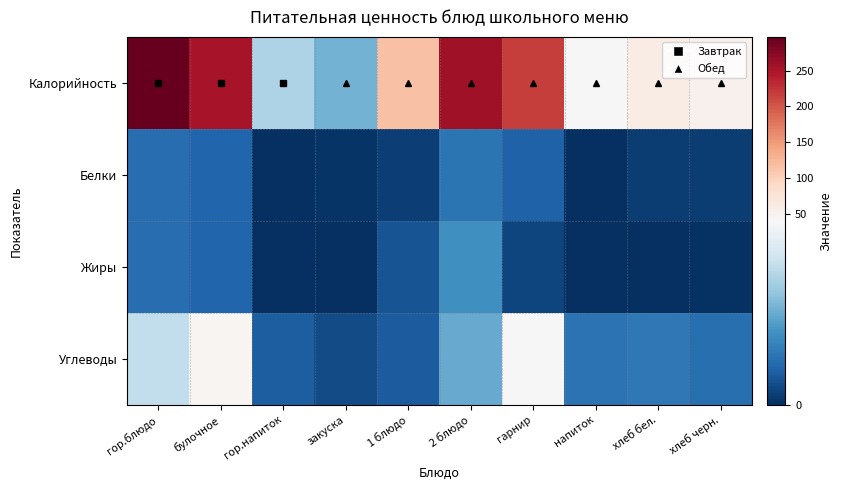

Reading right to left, what are all the values shown in this chart?

Калорийность: хлеб черн.=52.2	хлеб бел.=59.7	напиток=40.4	гарнир=218.5	2 блюдо=258.0	1 блюдо=115.9	закуска=21.2	гор.напиток=28.0	булочное=251.3	гор.блюдо=297.2
Белки: хлеб черн.=2.0	хлеб бел.=2.0	напиток=0.1	гарнир=7.6	2 блюдо=10.8	1 блюдо=2.5	закуска=0.8	гор.напиток=0.2	булочное=8.3	гор.блюдо=9.8
Жиры: хлеб черн.=0.4	хлеб бел.=0.3	напиток=0.0	гарнир=3.4	2 блюдо=15.7	1 блюдо=5.4	закуска=0.1	гор.напиток=0.1	булочное=8.4	гор.блюдо=9.6
Углеводы: хлеб черн.=10.0	хлеб бел.=11.4	напиток=10.6	гарнир=42.0	2 блюдо=19.9	1 блюдо=6.9	закуска=4.2	гор.напиток=7.1	булочное=45.2	гор.блюдо=30.6